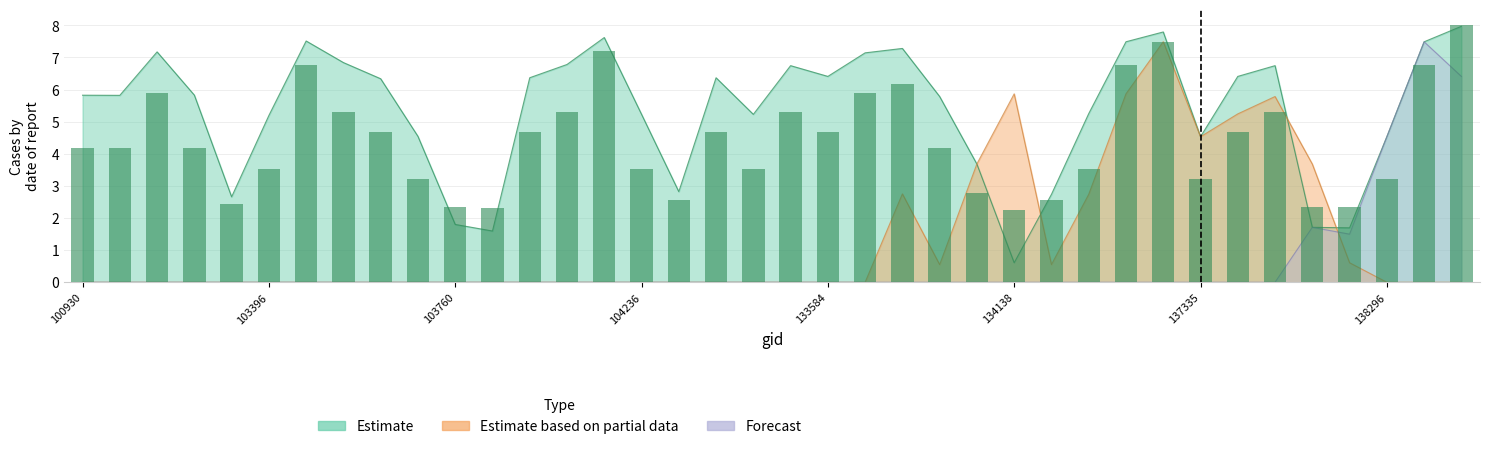

What is the maximum value shown in the chart?

8.0